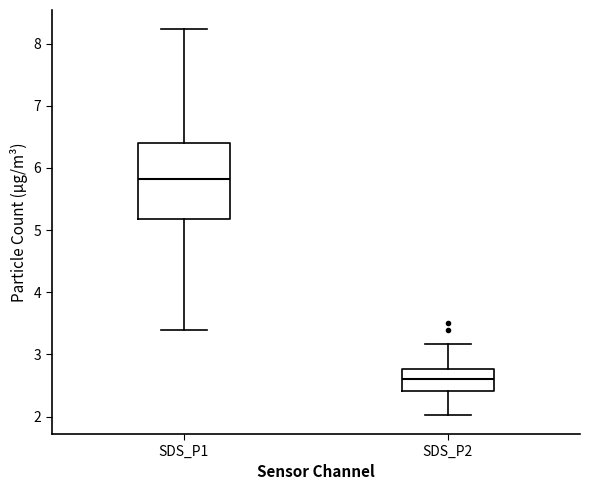

Which box has the lowest median line?

SDS_P2